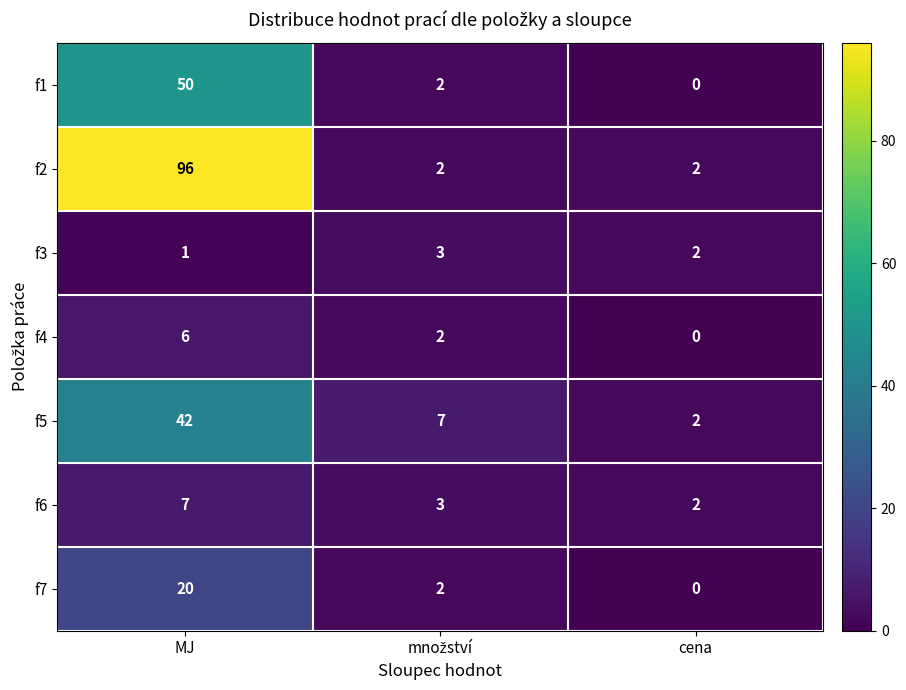

Is the value of f1 at cena greater than the value of f2 at cena?

No